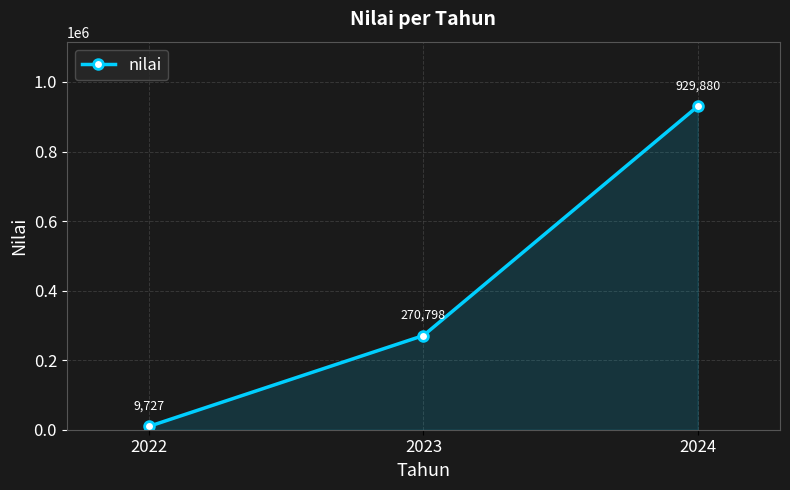

True or false: the data shows 1436869 at 2024.

False